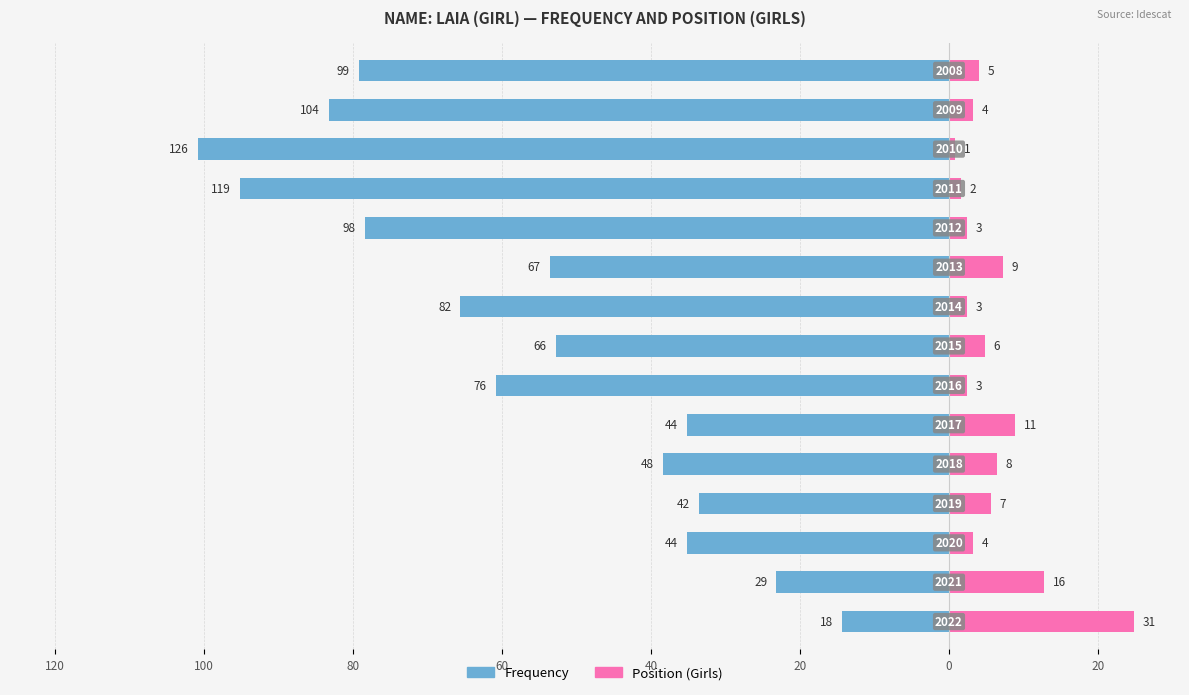

Is it true that Frequency equals -66 at 11?

False